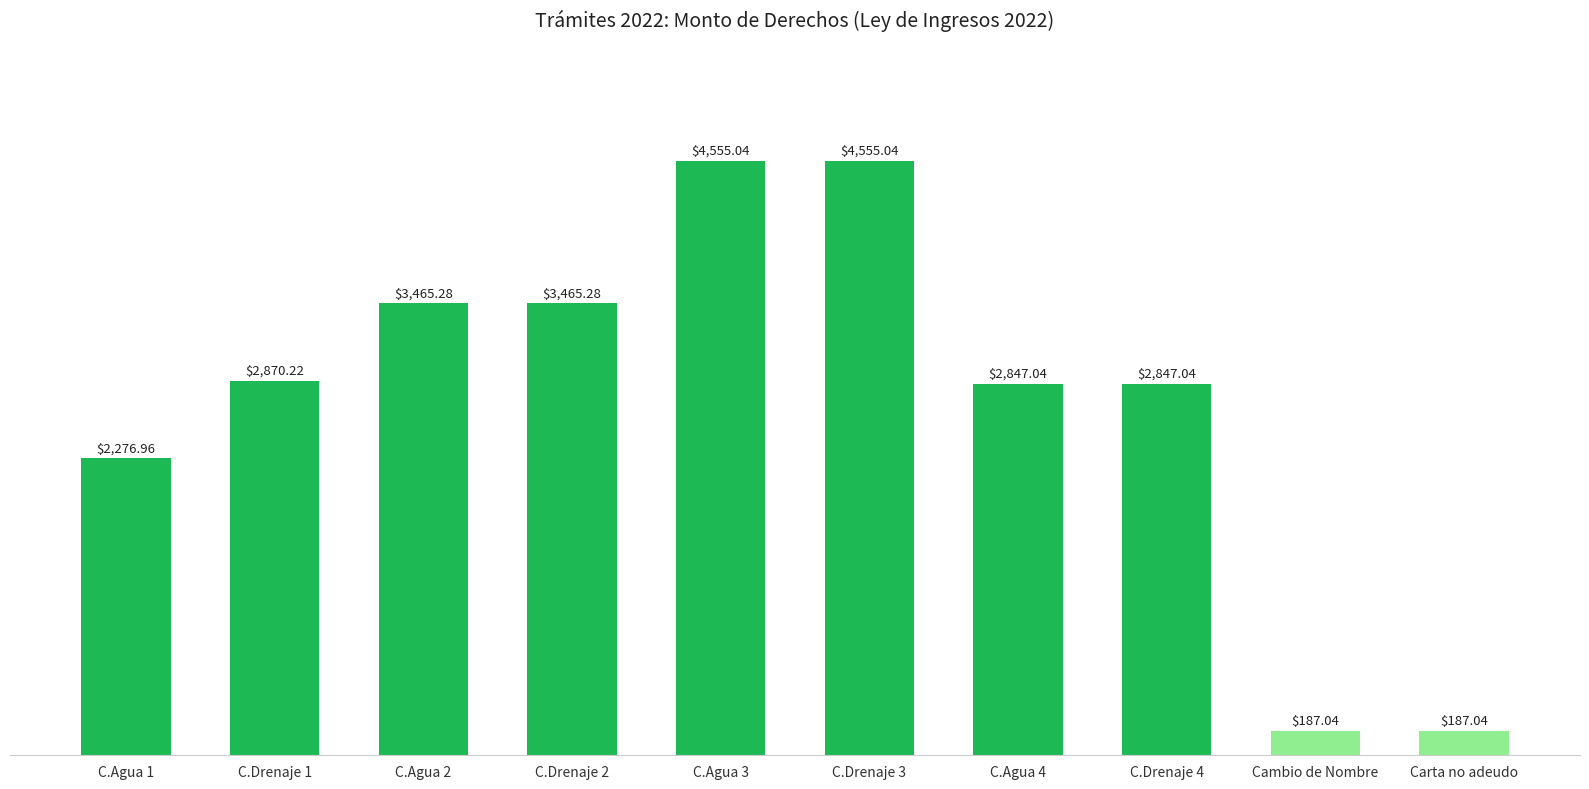

Does the chart contain stacked bars?

No